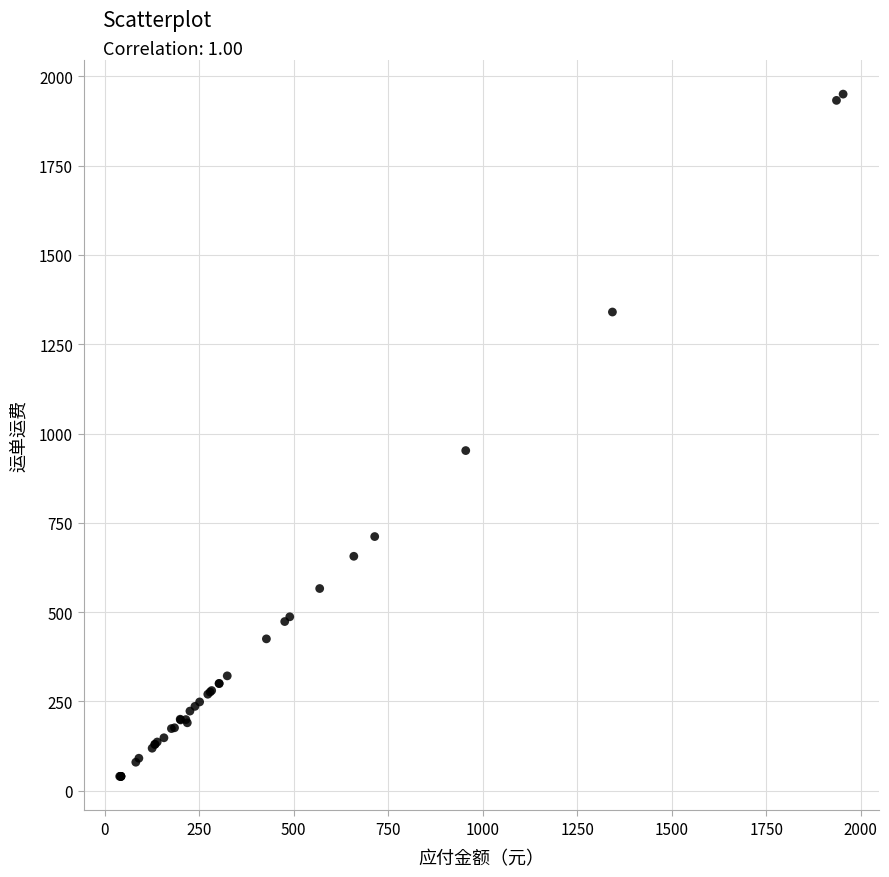

What Y value in the scatter plot is closest to 995?

952.2